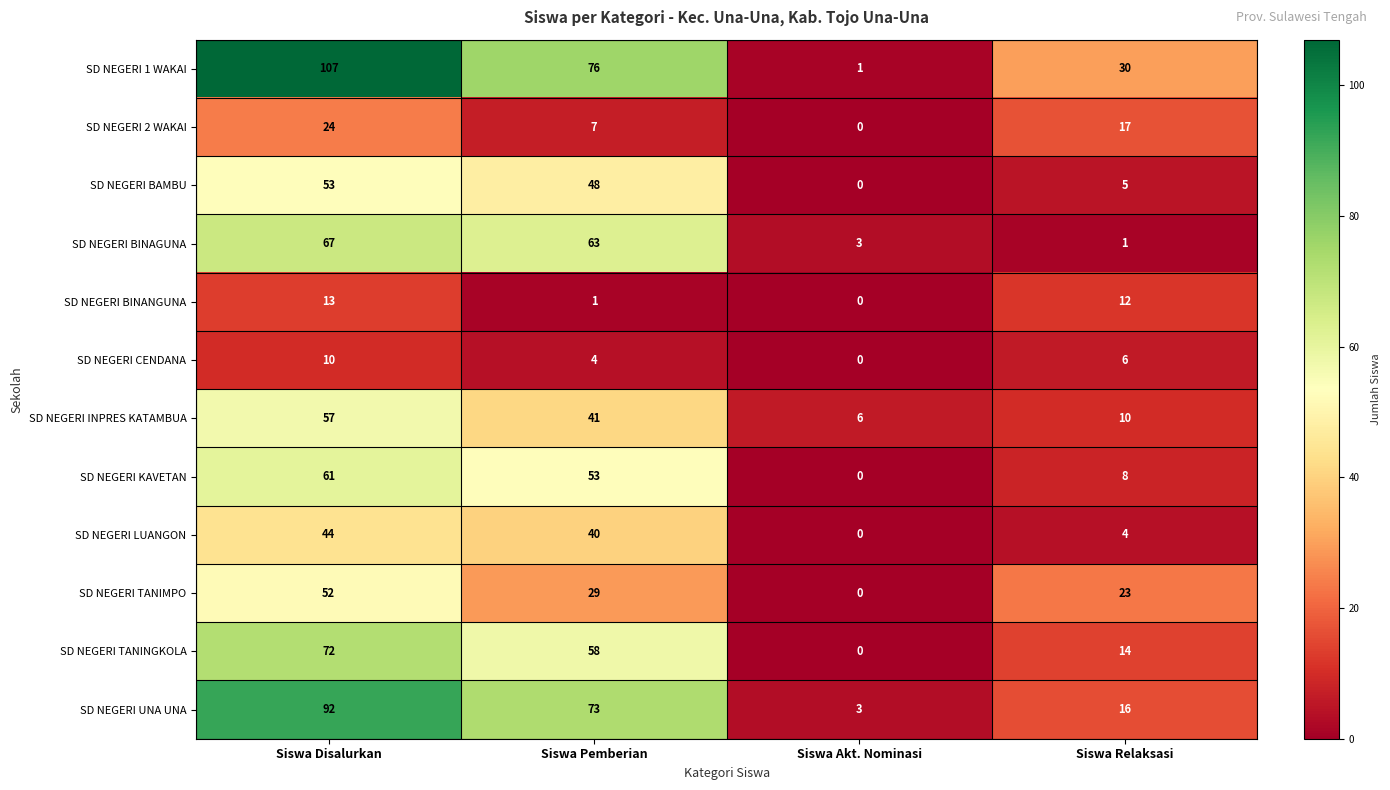

What is the total value across all series at Siswa Disalurkan?

652